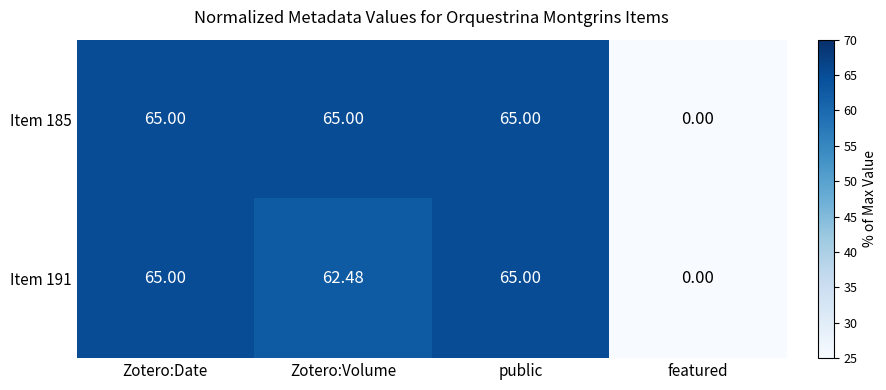

At which label is Item 185 closest to 32?

featured